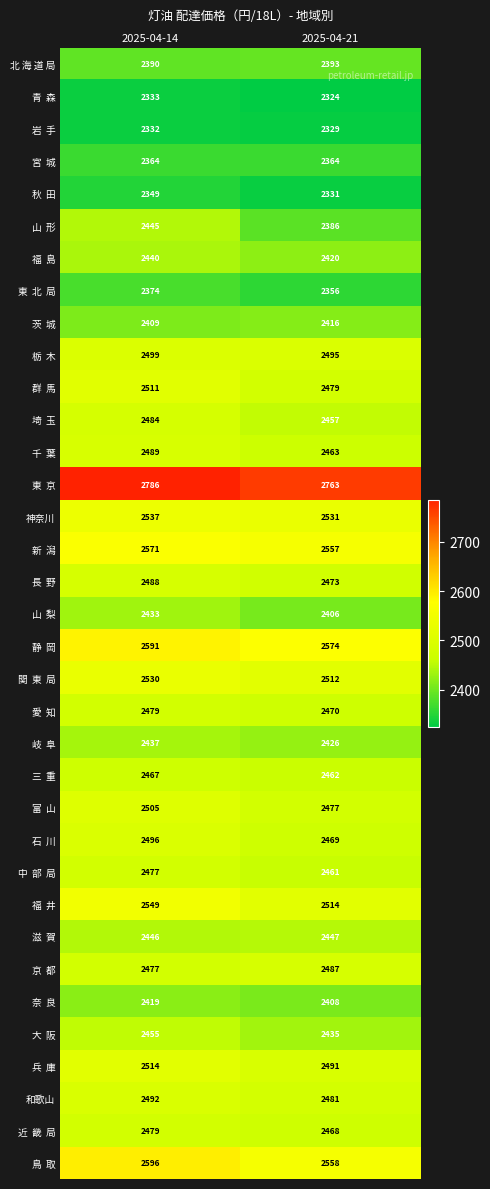

Rank the categories by 和歌山 value from highest to lowest.

2025-04-14, 2025-04-21